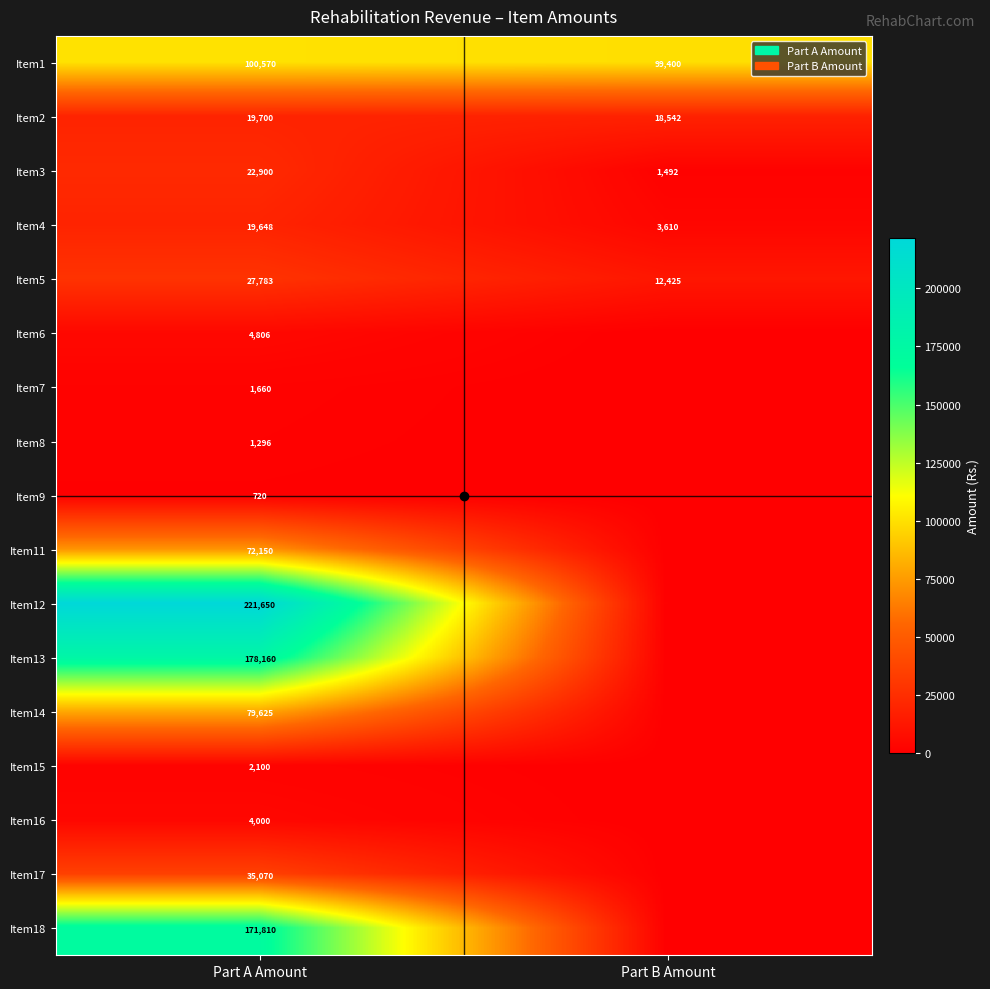

At which category is the sum across all series the highest?

Part A Amount